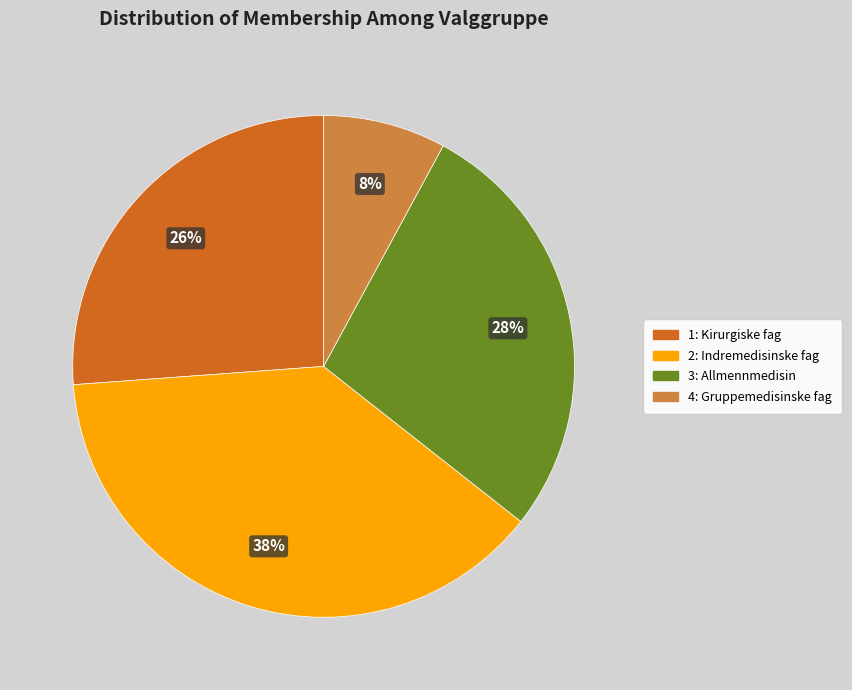

Is the sum of 3: Allmennmedisin and 2: Indremedisinske fag greater than half?

Yes